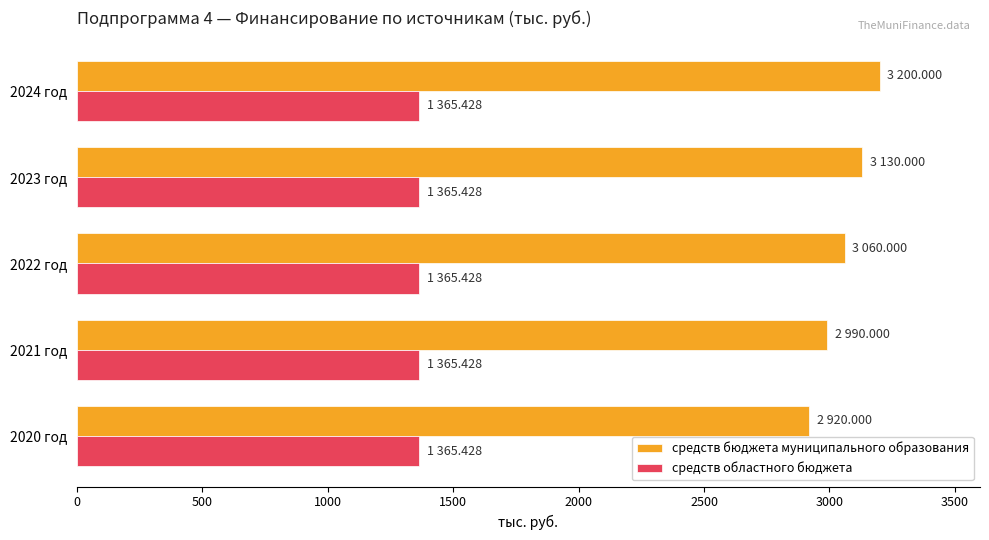

What is the sum of all средств бюджета муниципального образования values?

15300.0